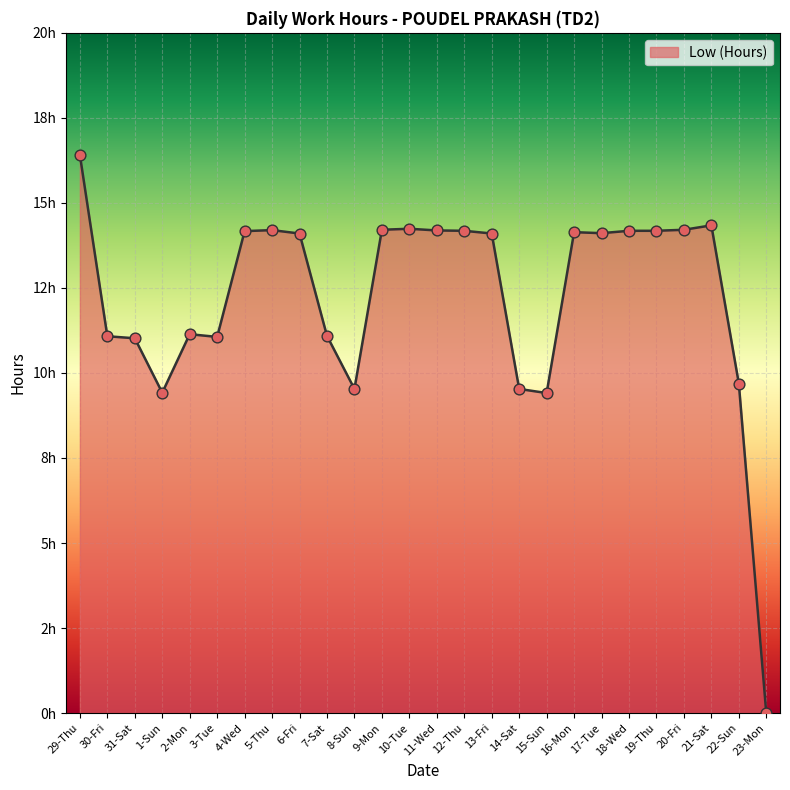

Between 7-Sat and 23-Mon, which is larger?

7-Sat